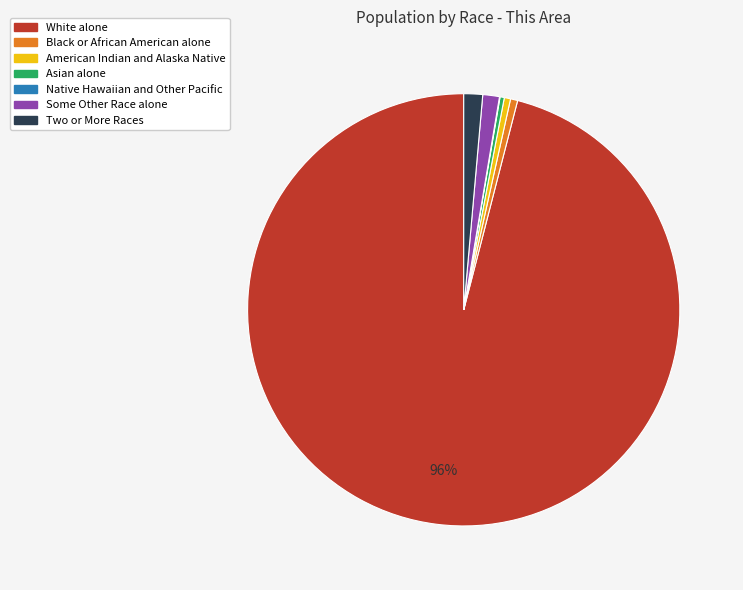

To the nearest percent, what is the combined percentage of Asian alone and Black or African American alone?

1%